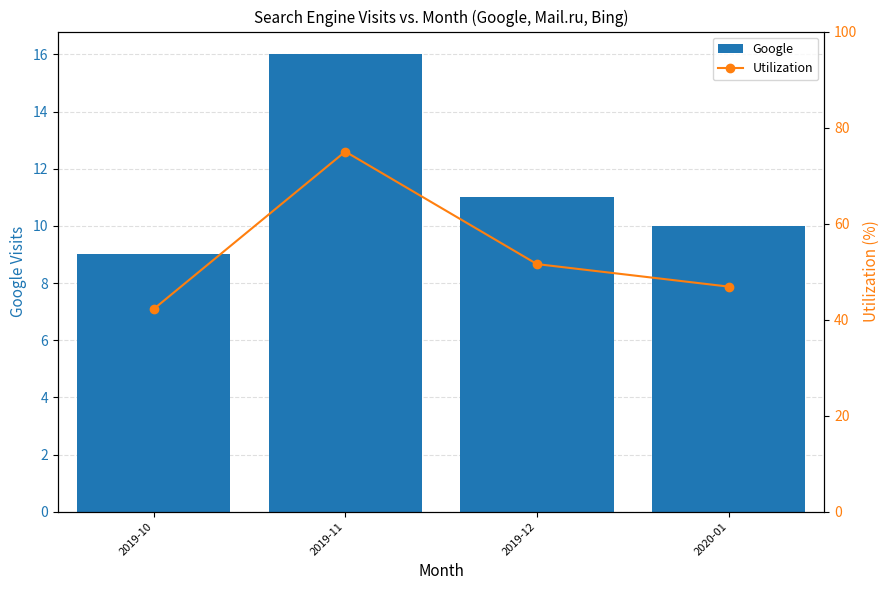

Which category has the highest value in the Google series?

2019-11